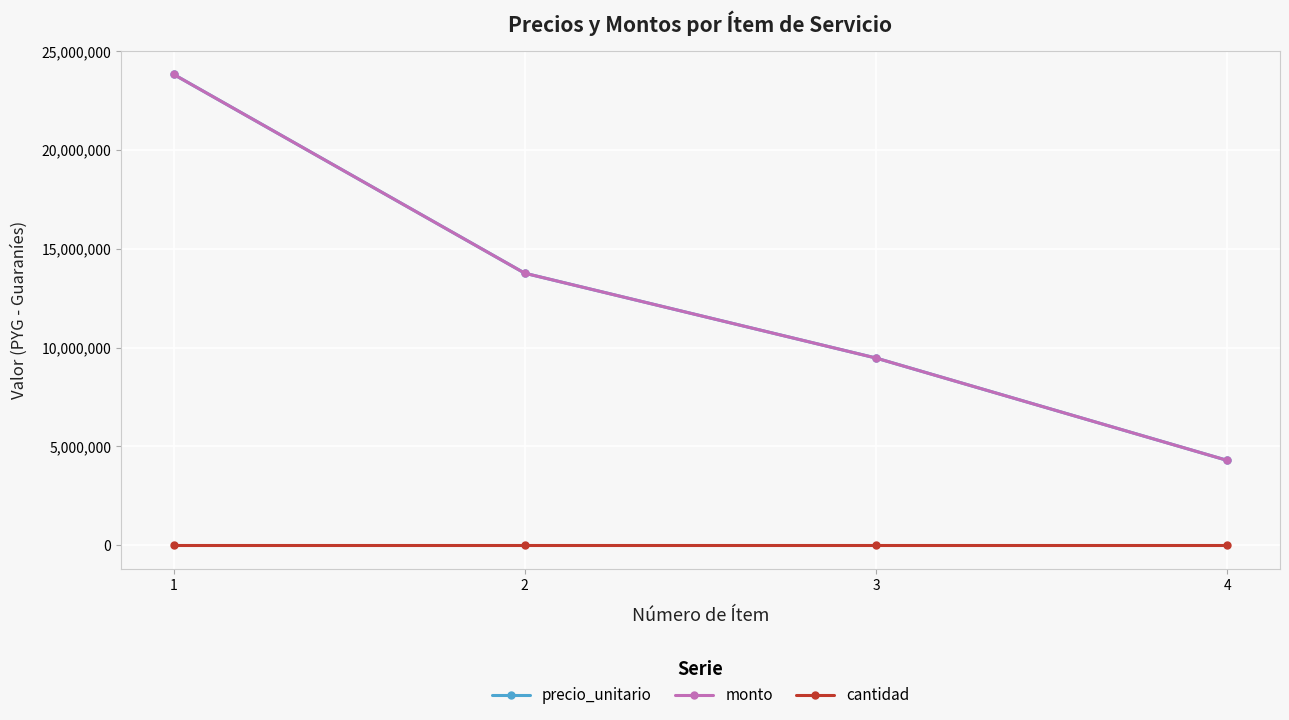

What is the difference between the second highest and second lowest values in the precio_unitario series?

4292000